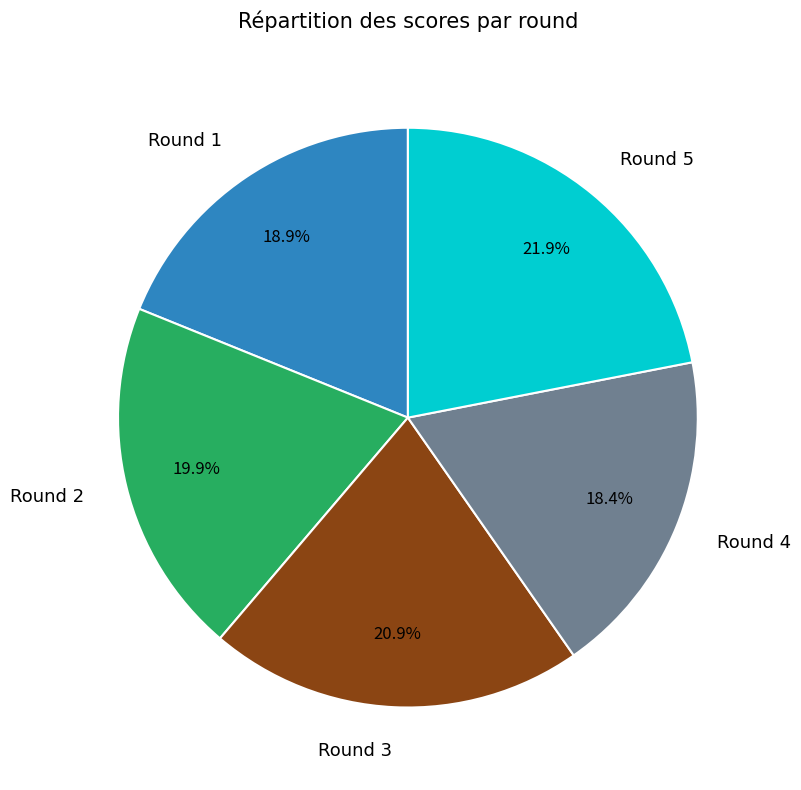

Is there any slice that represents more than half of the pie?

No